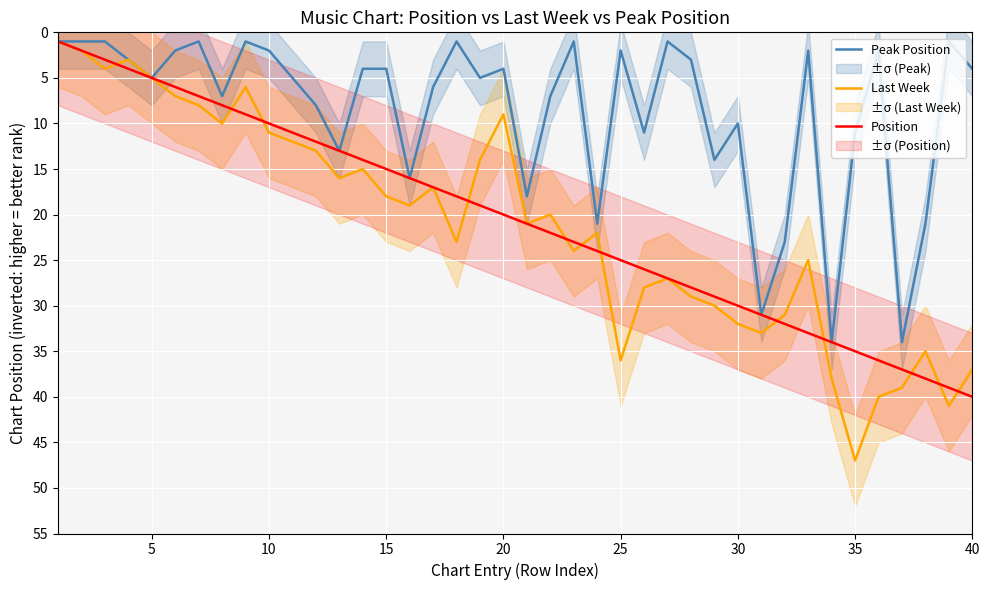

How many categories are shown in the chart?

40